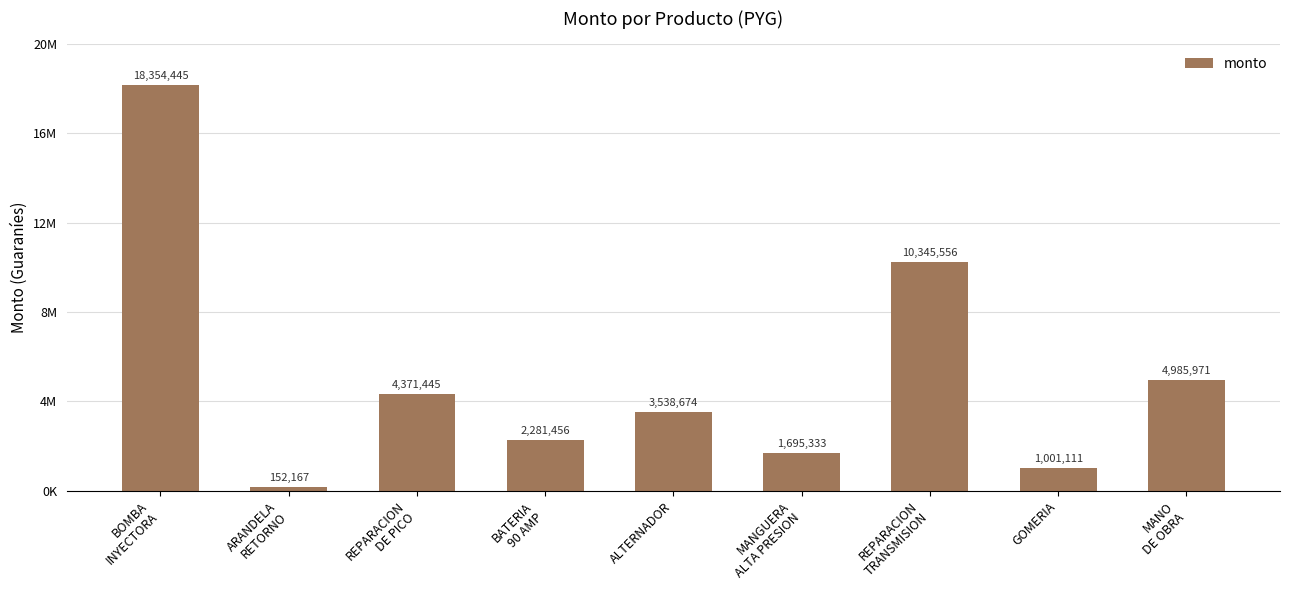

Read the value at MANGUERA
ALTA PRESION, to the nearest 50.

1695350